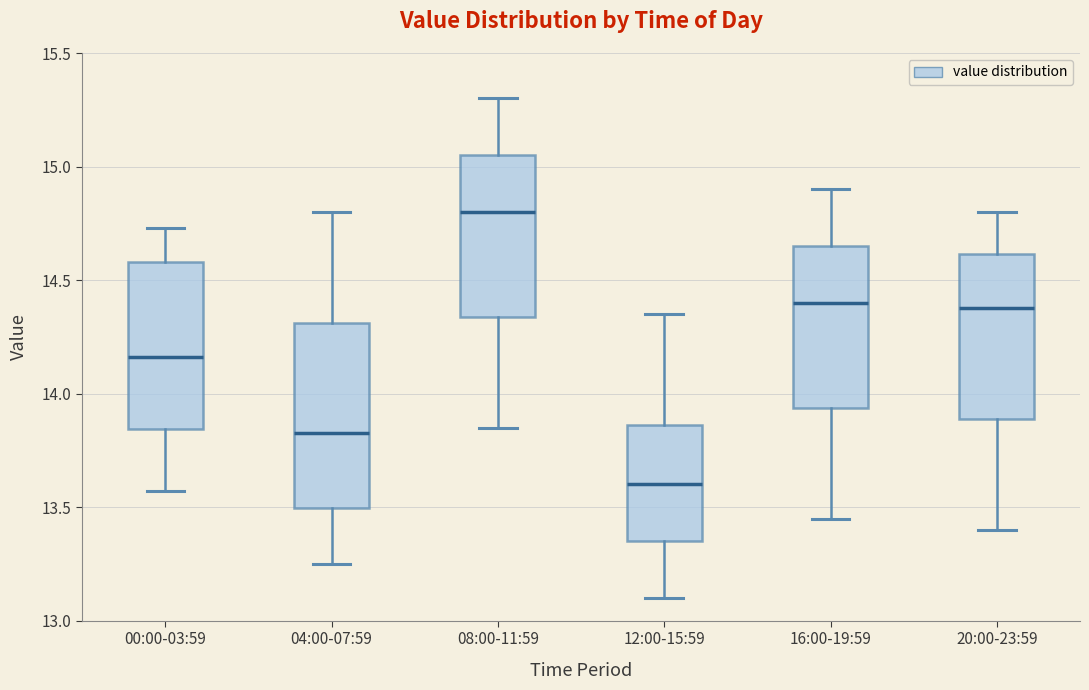

Which box is the tallest, from its lower edge to its upper edge?

04:00-07:59